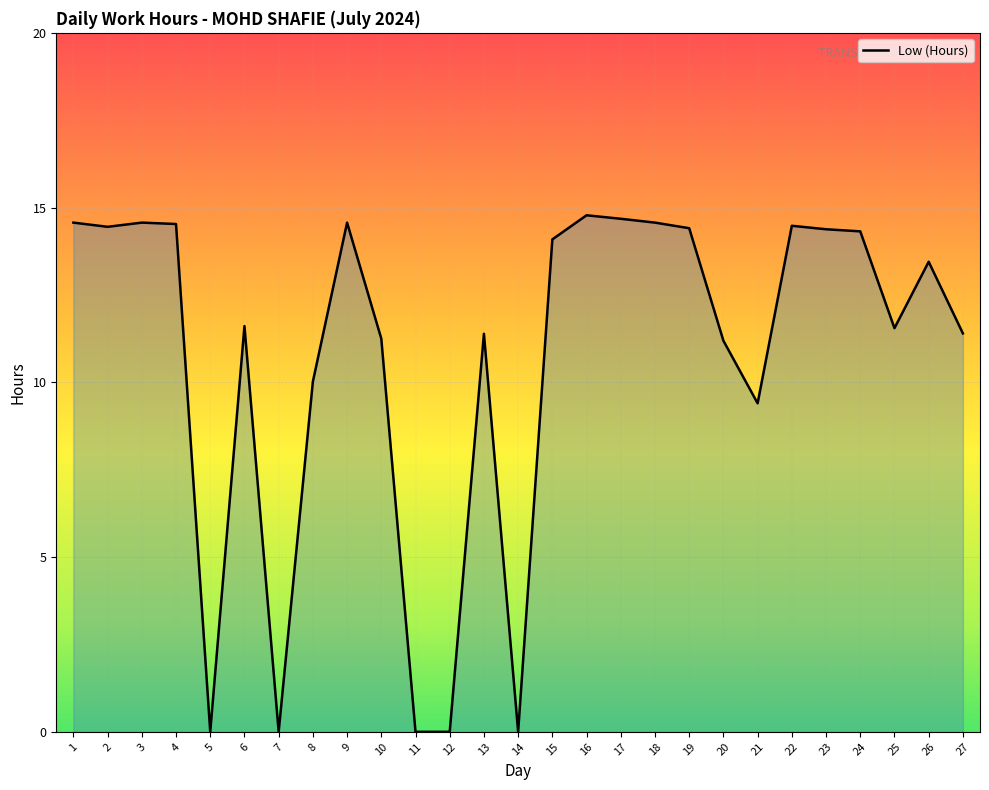

At which label is the value closest to 7?

21